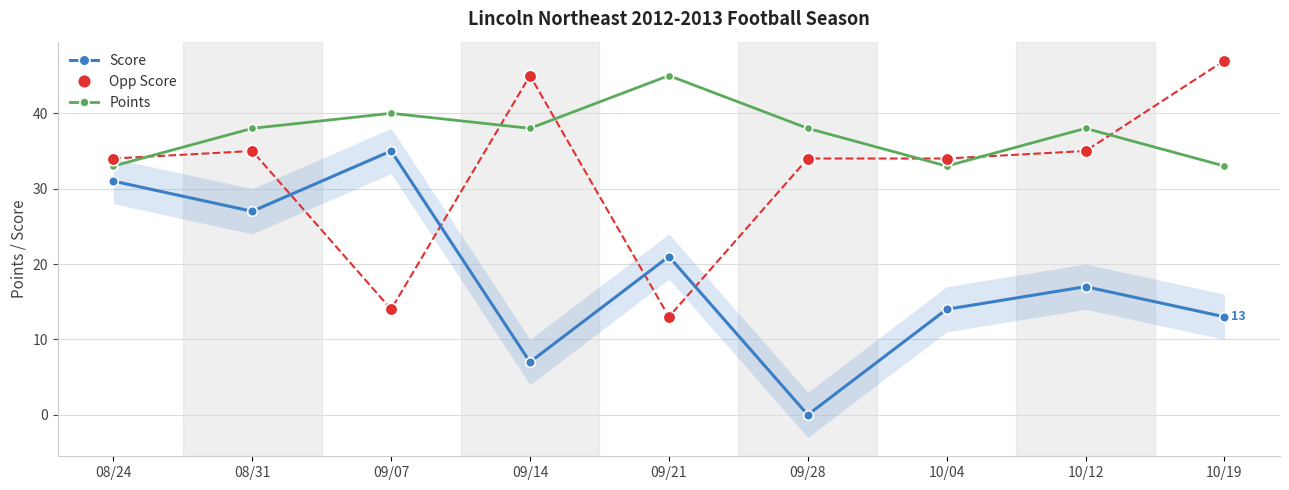

Does the chart have visible grid lines?

Yes